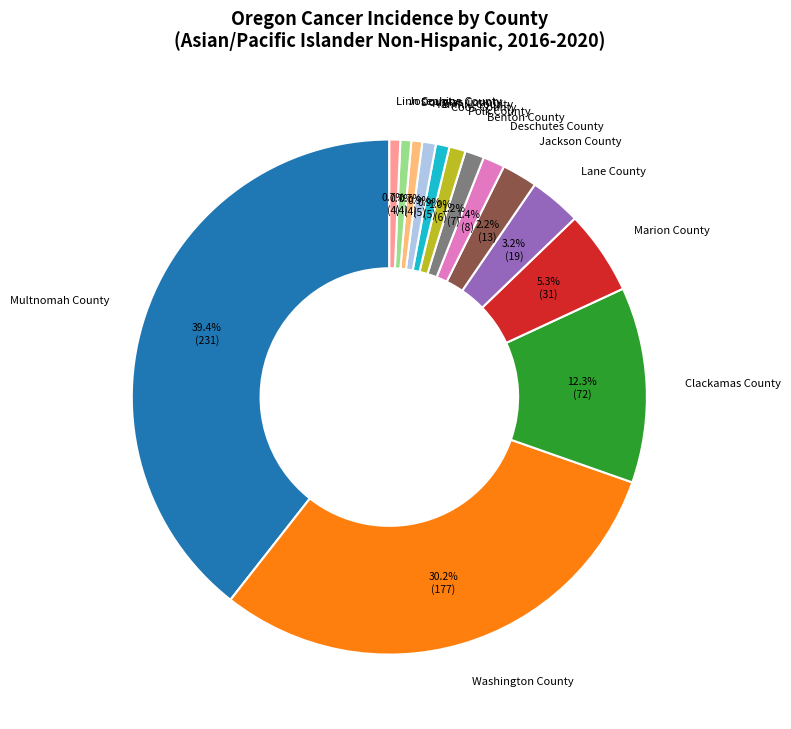

To the nearest percent, what is the difference between the Multnomah County and Washington County slice percentages?

9%